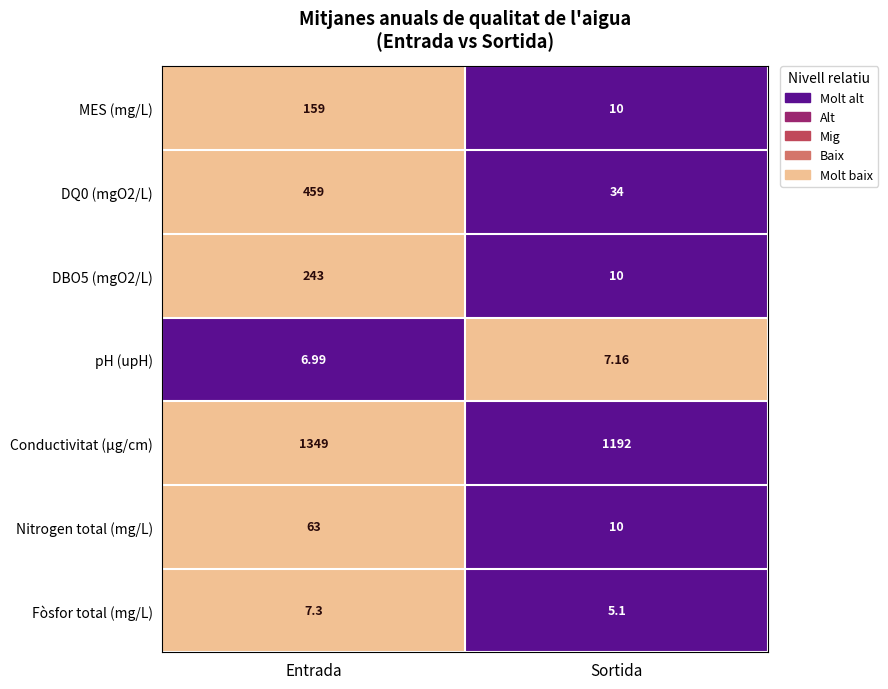

How many data points in Nitrogen total (mg/L) are less than 63?

1